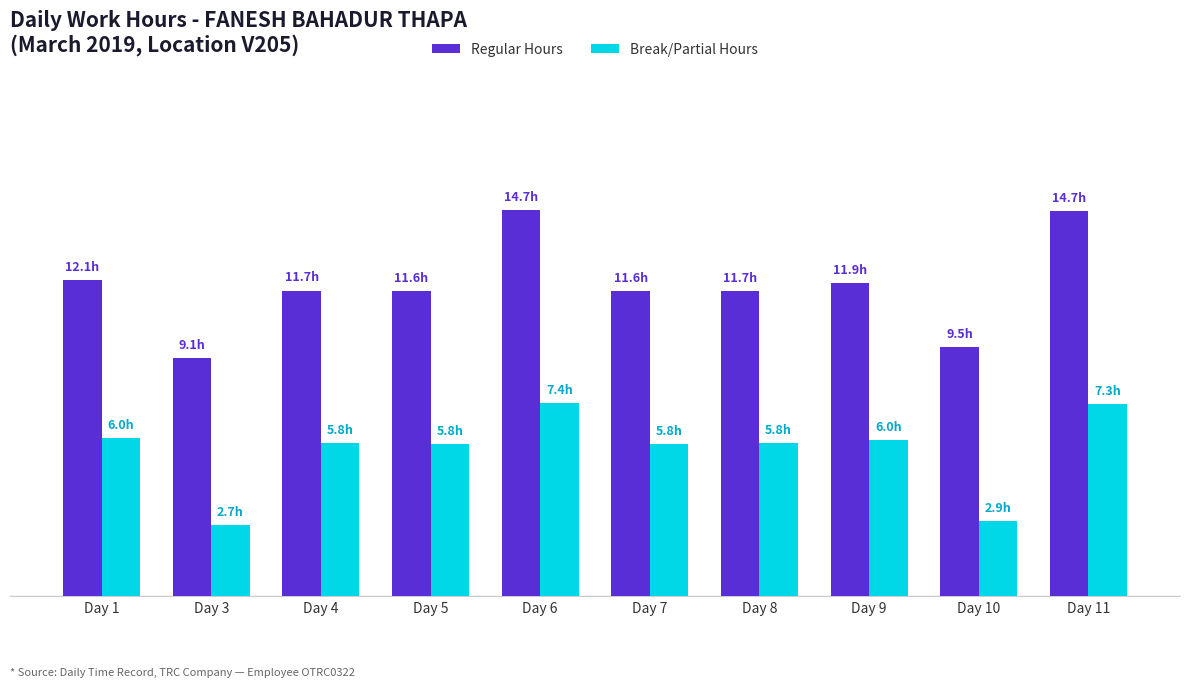

What is the value of the Break/Partial Hours bar at the 6th from the left?

5.8